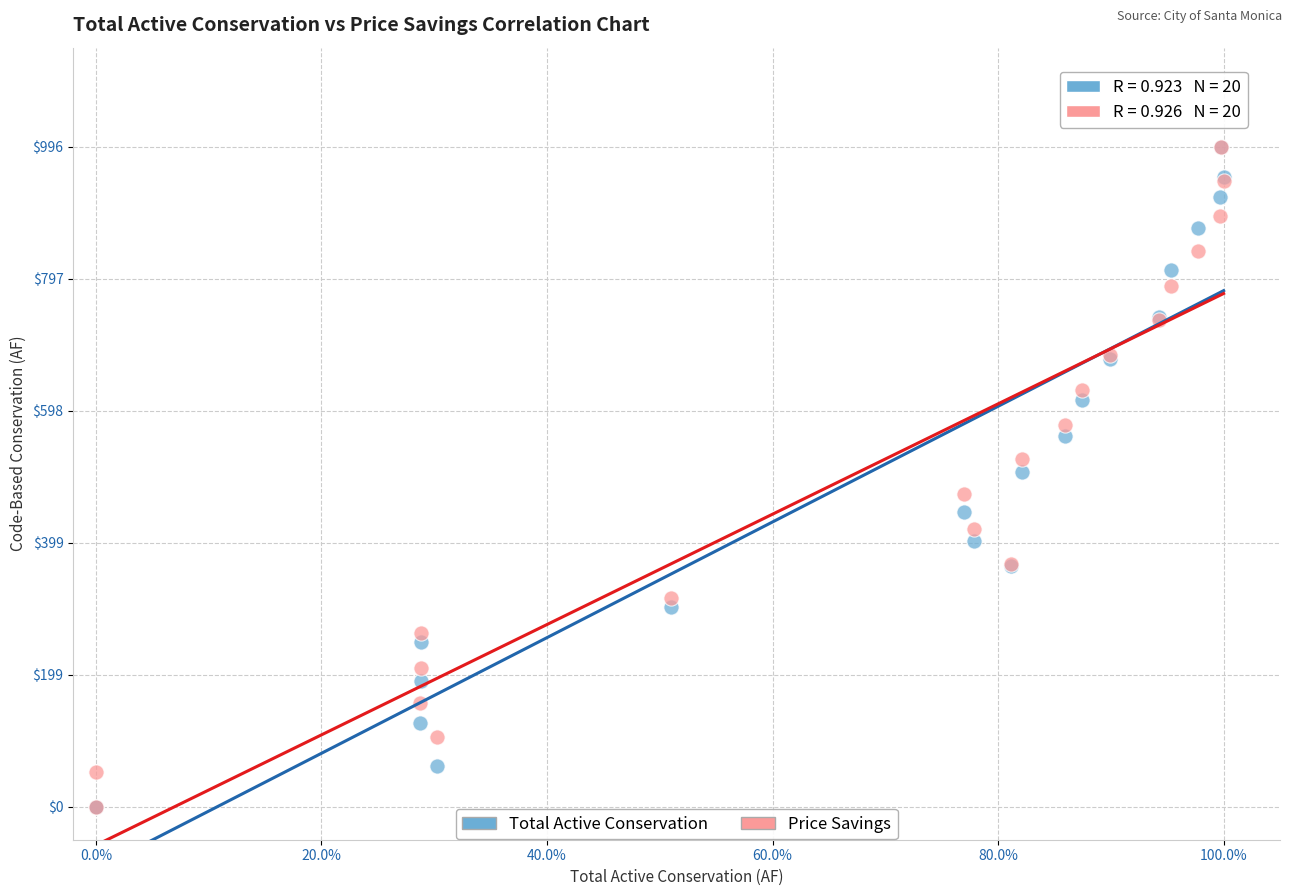

What are all the series names shown in the legend?

Total Active Conservation, Price Savings